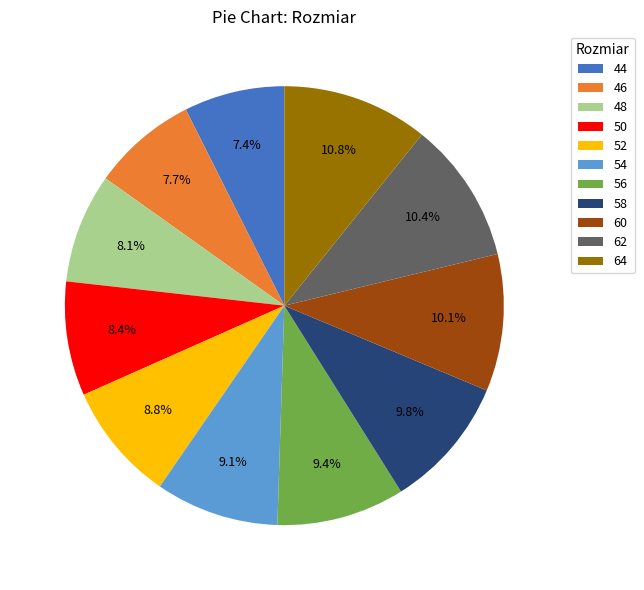

What percentage is the 46 slice, to the nearest percent?

8%